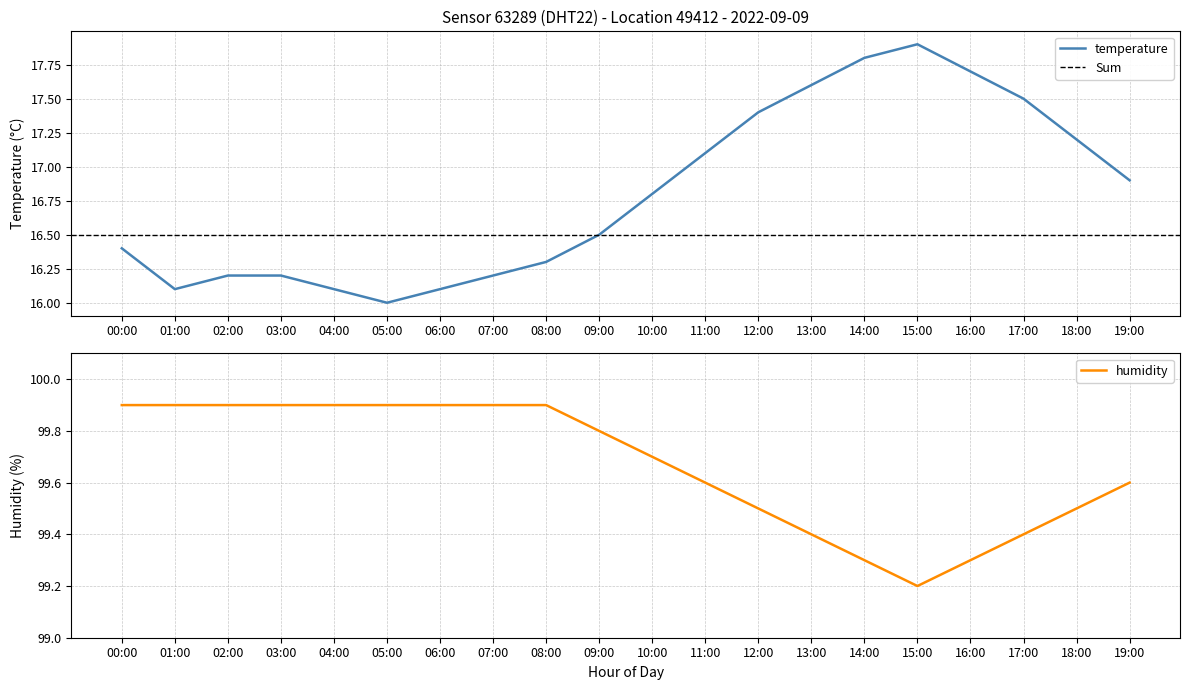

How many interior local valleys does the temperature series have?

2